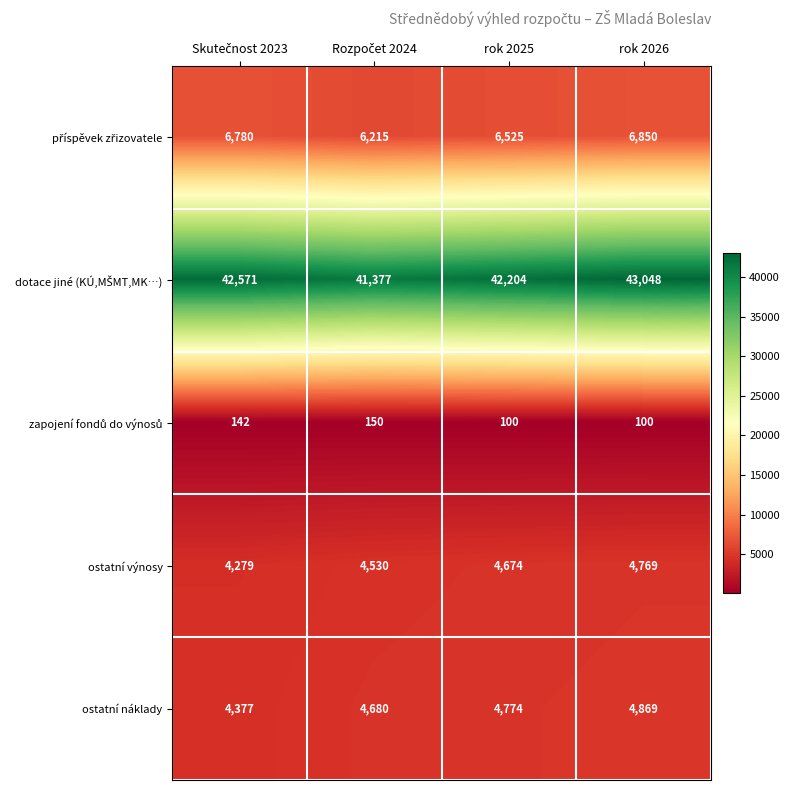

What is the difference between the highest and lowest values at rok 2026?

42948